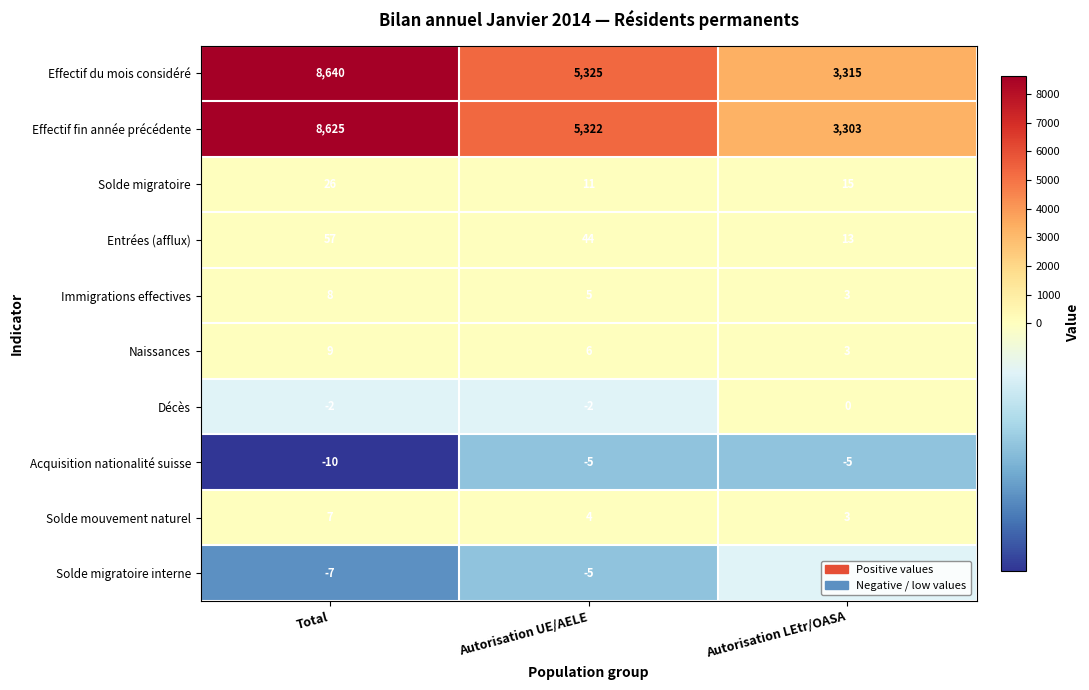

Rank the series at Total from lowest to highest value.

Acquisition nationalité suisse, Solde migratoire interne, Décès, Solde mouvement naturel, Immigrations effectives, Naissances, Solde migratoire, Entrées (afflux), Effectif fin année précédente, Effectif du mois considéré